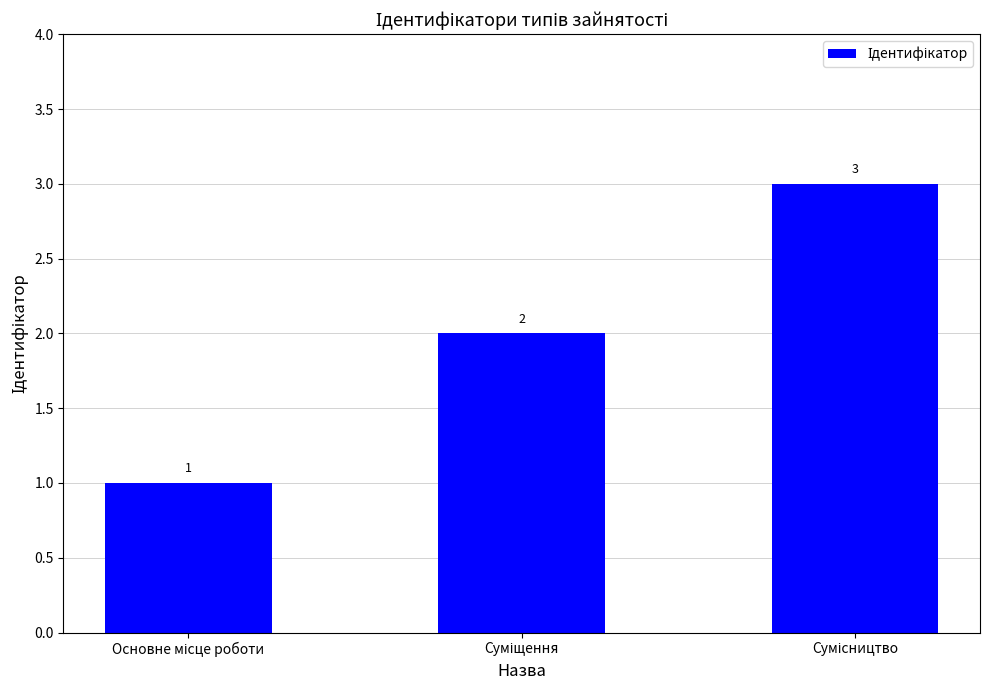

What is the value of the 3rd bar from the left?

3